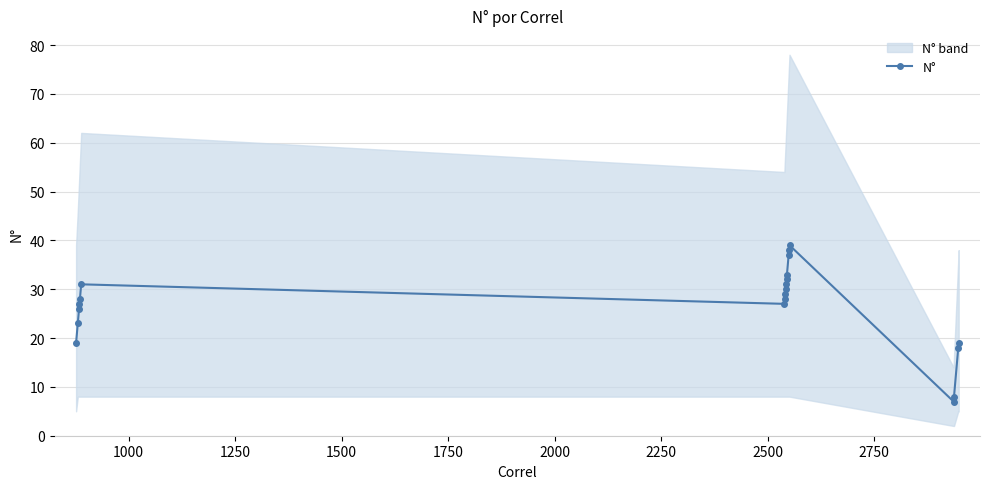

What is the difference between the maximum and minimum values?

32